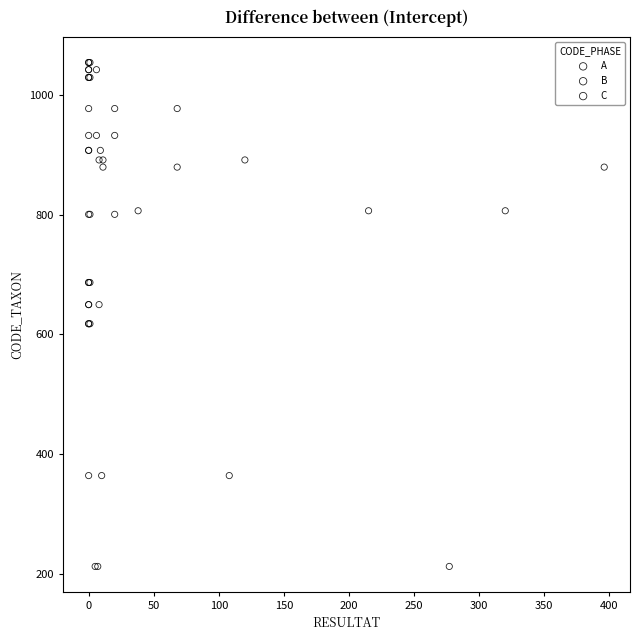

What are all the series names shown in the legend?

A, B, C